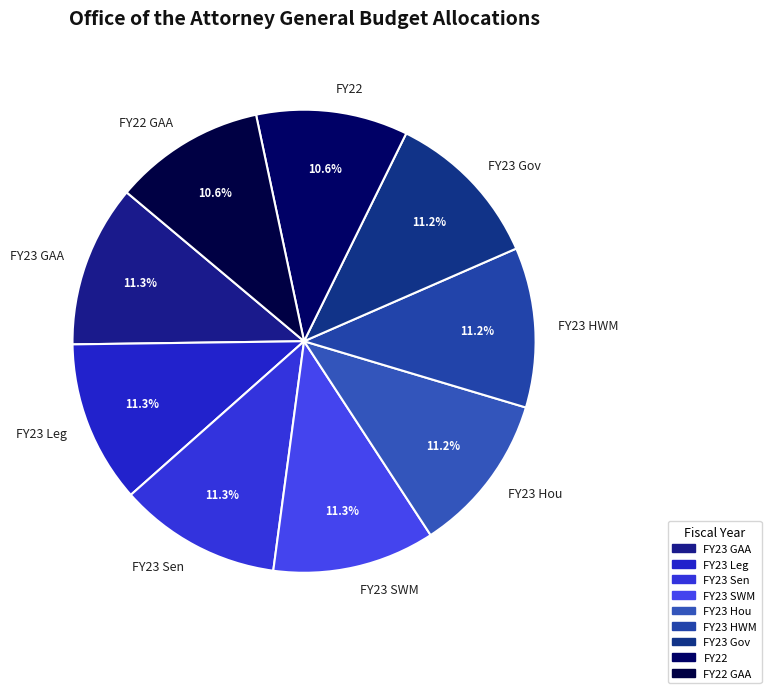

What portion of the pie excludes FY23 SWM?

88.7%